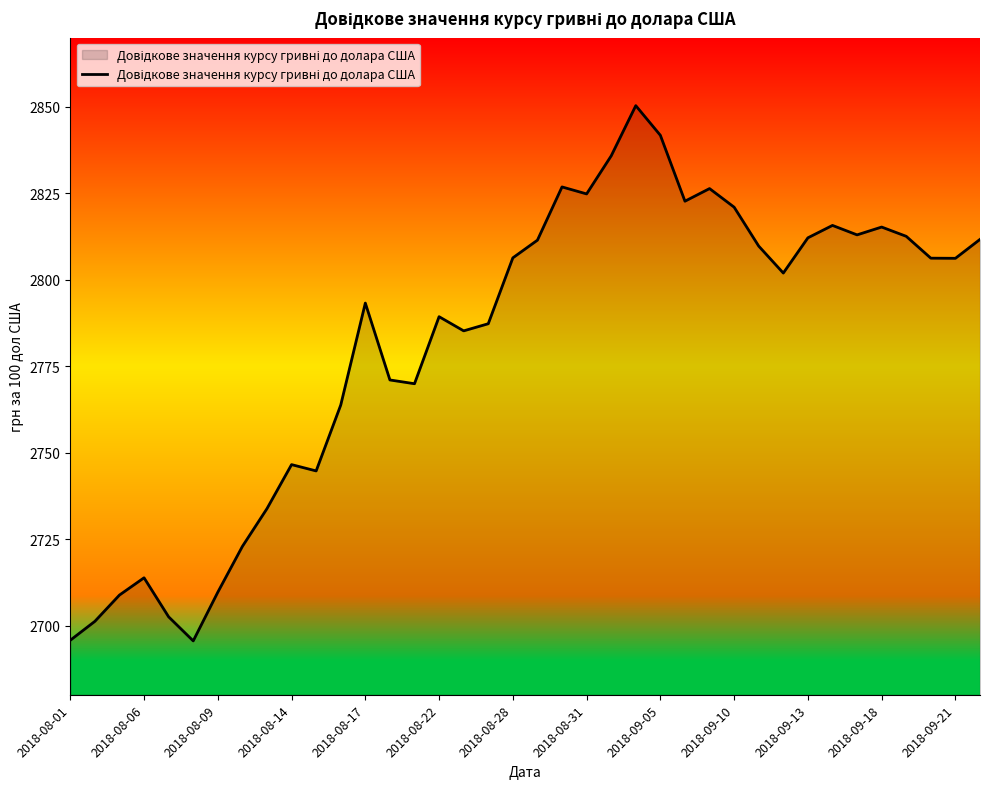

What is the minimum value shown in the chart?

2695.6